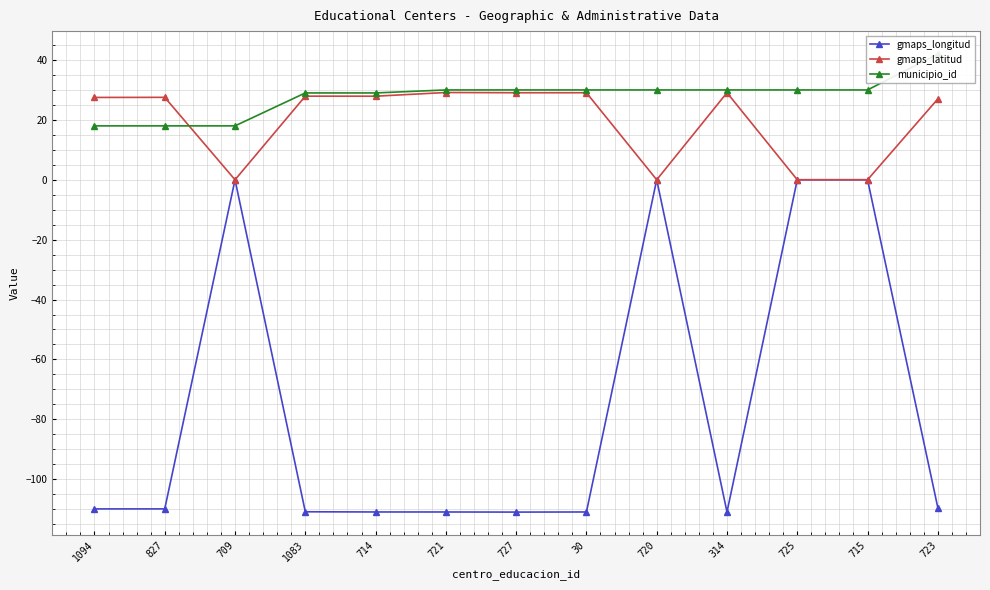

What is the approximate value of gmaps_longitud at 714?

-111.0